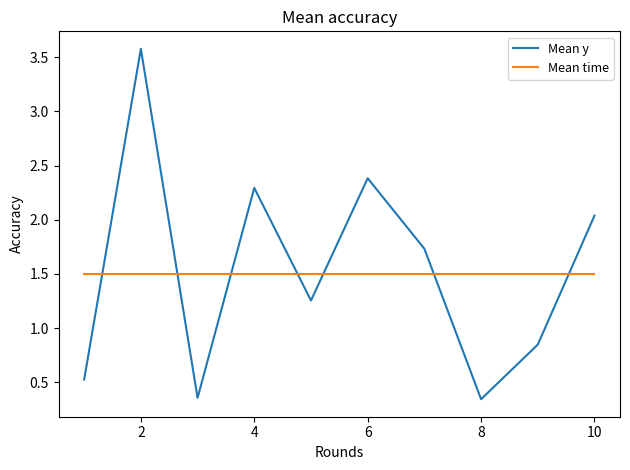

Which series has the widest spread of values?

Mean y